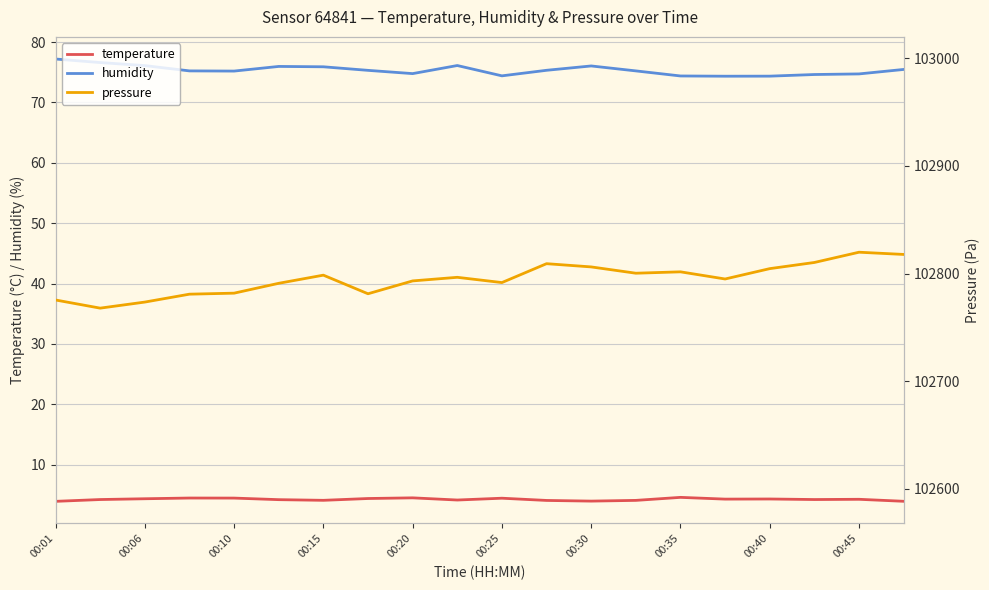

What is the smallest value displayed?

3.9